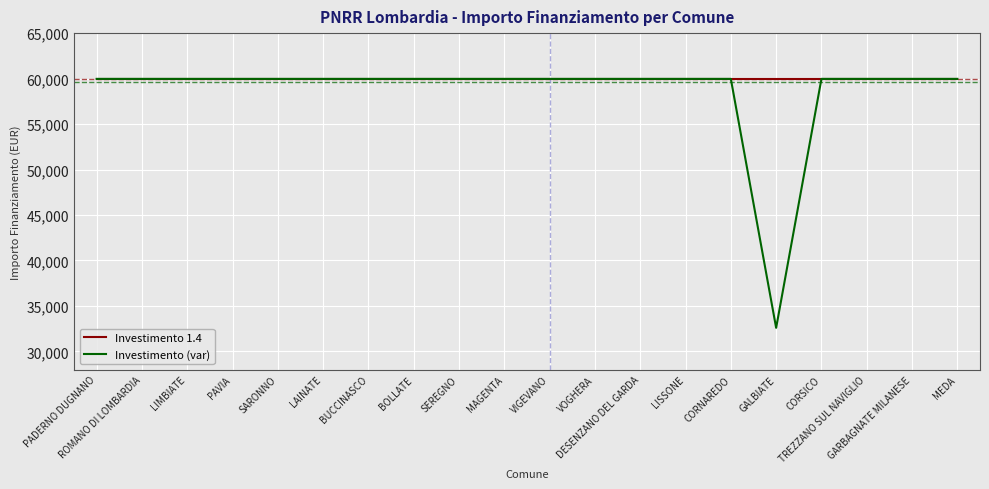

Does the chart display data point markers on the line(s)?

No